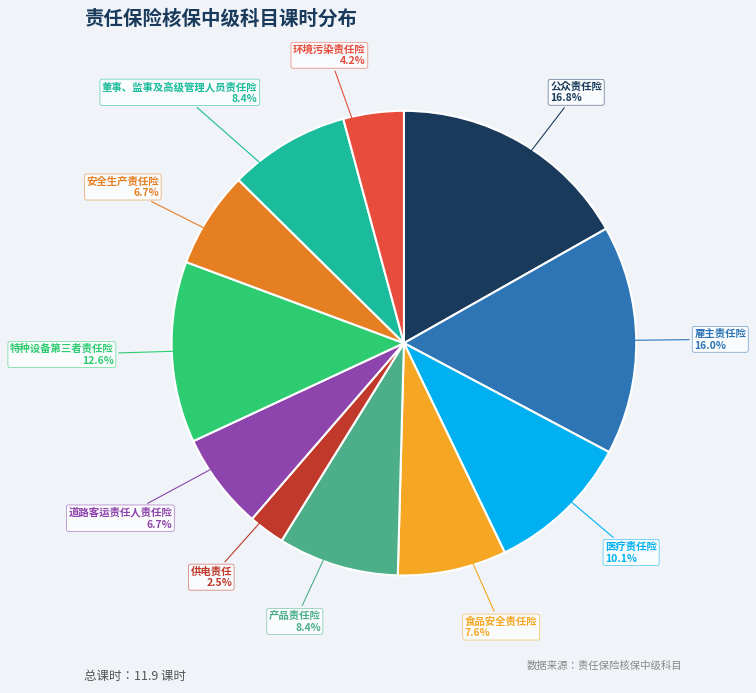

To the nearest percent, what is the combined percentage of 安全生产责任险 and 特种设备第三者责任险?

19%